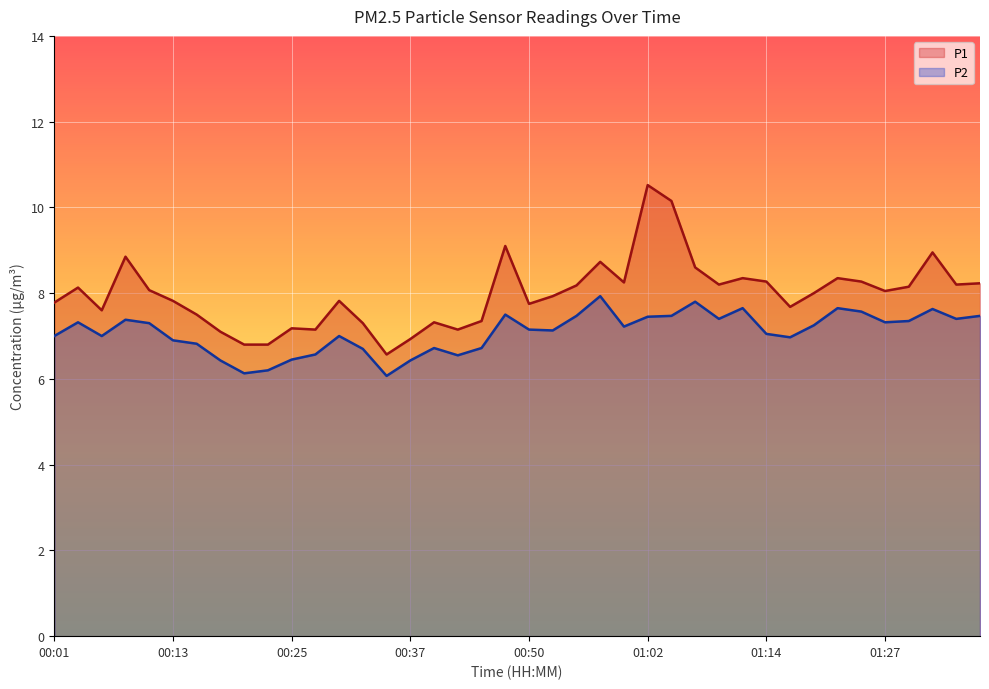

What is the difference between the second highest and second lowest values in the P1 series?

3.4